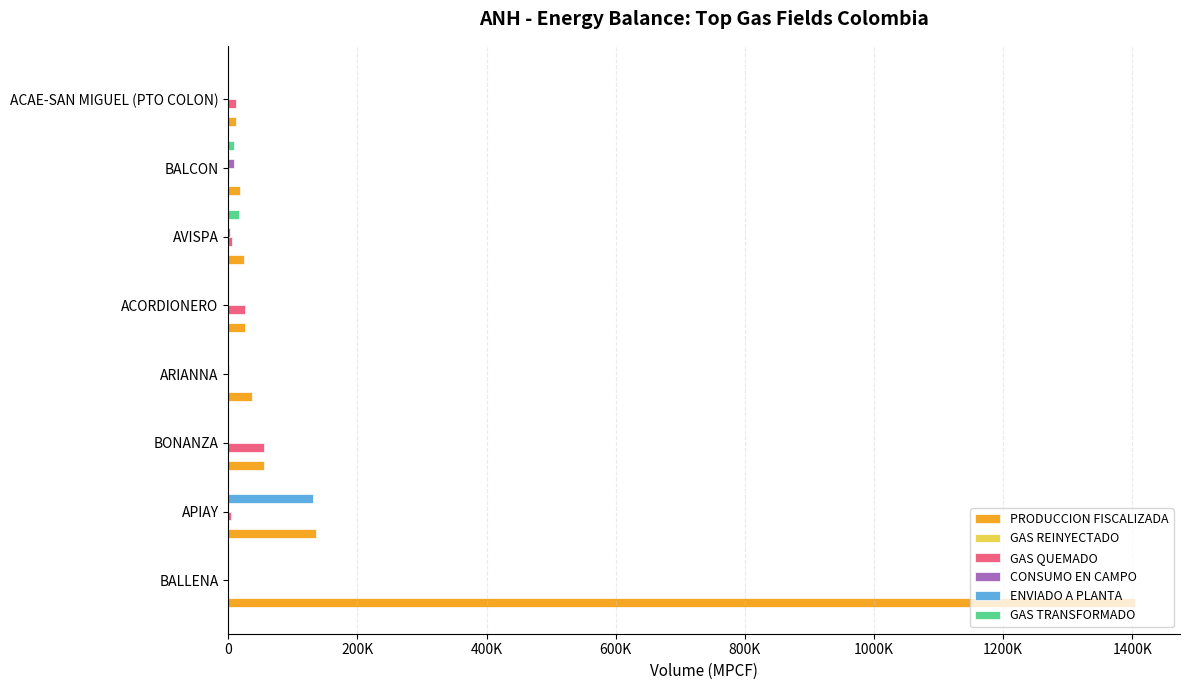

How many bars are there in each group?

6